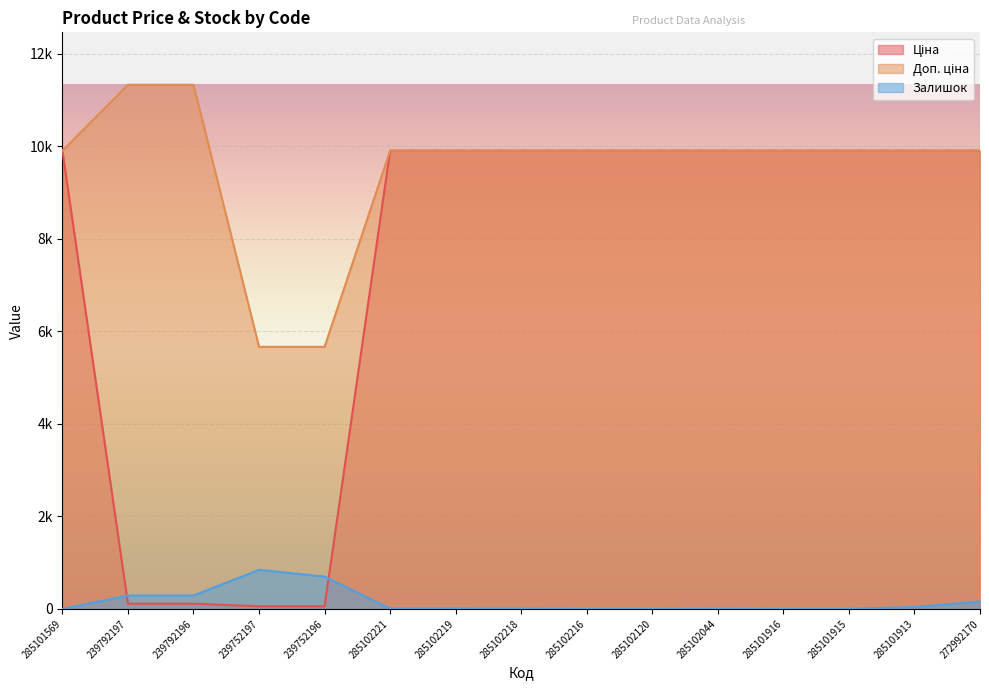

At which label is Доп. ціна closest to 8500?

285101569